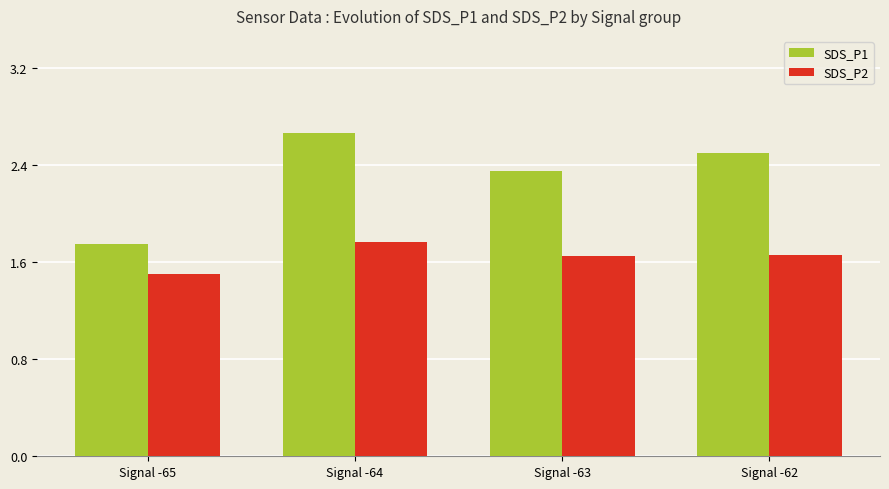

Rank the series by their maximum value, from highest to lowest.

SDS_P1, SDS_P2